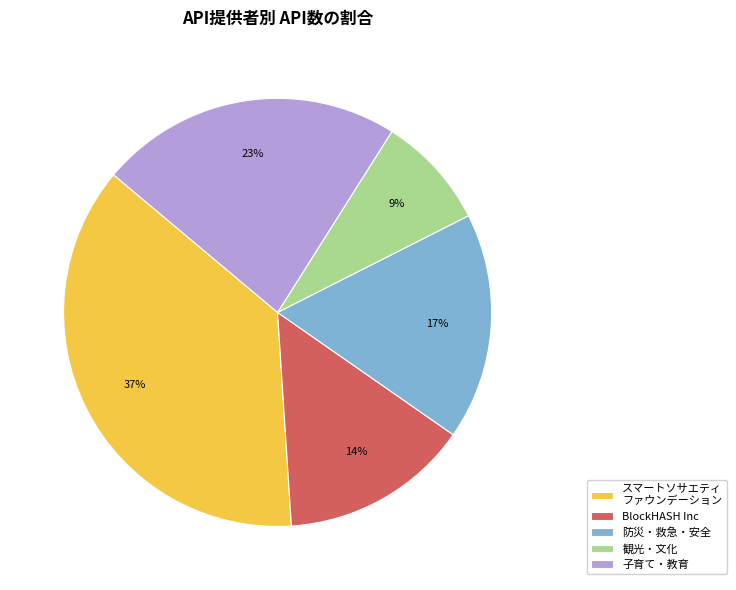

Does any single category account for the majority?

No